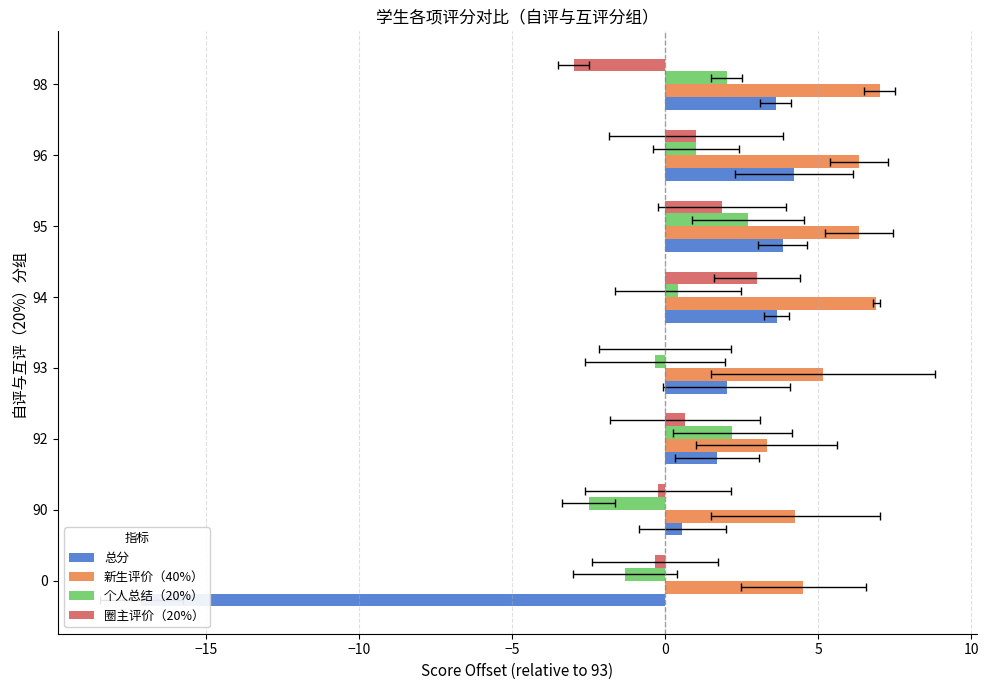

Count the number of categories in the chart.

8